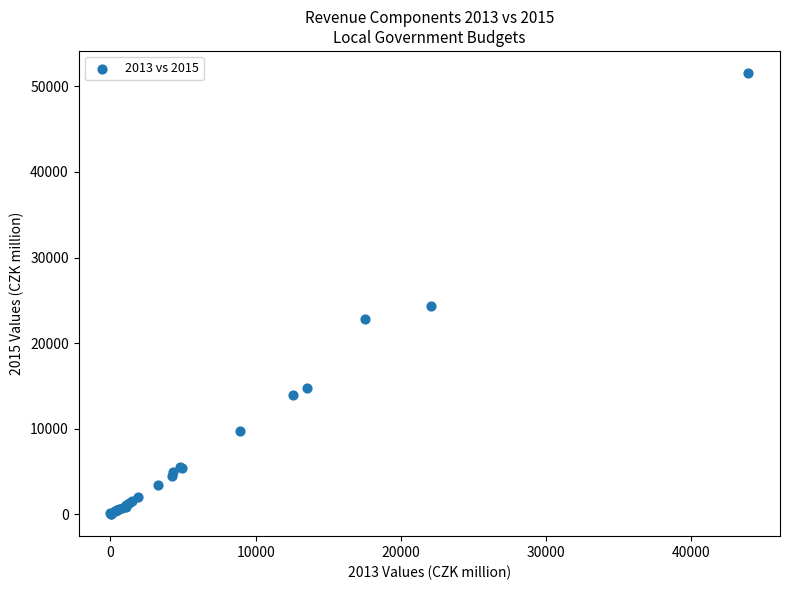

What Y value in the scatter plot is closest to 25792?

24317.0